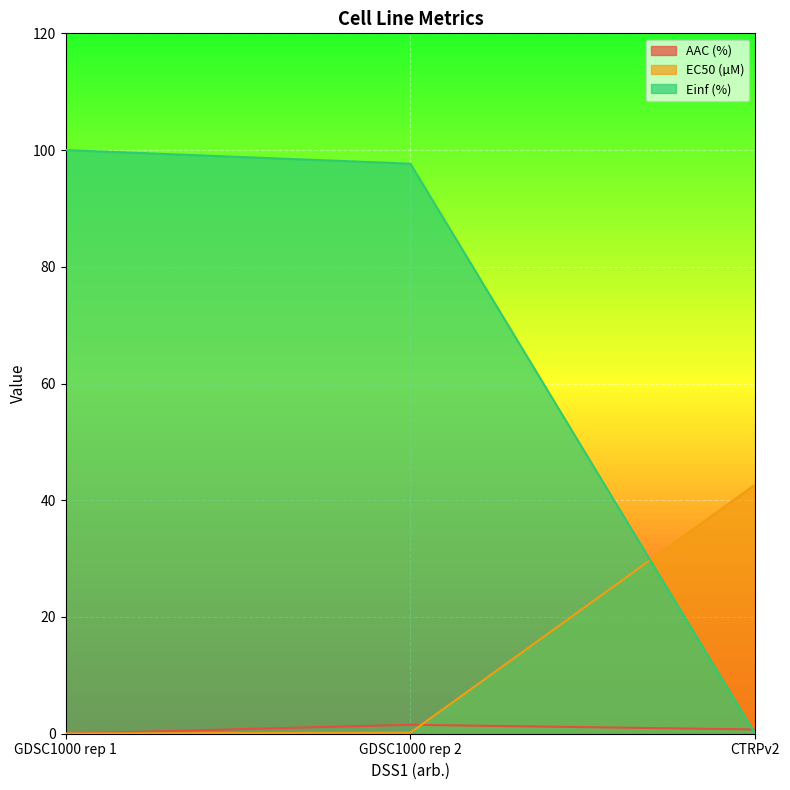

Is it true that EC50 (µM) equals 68.7 at CTRPv2?

False